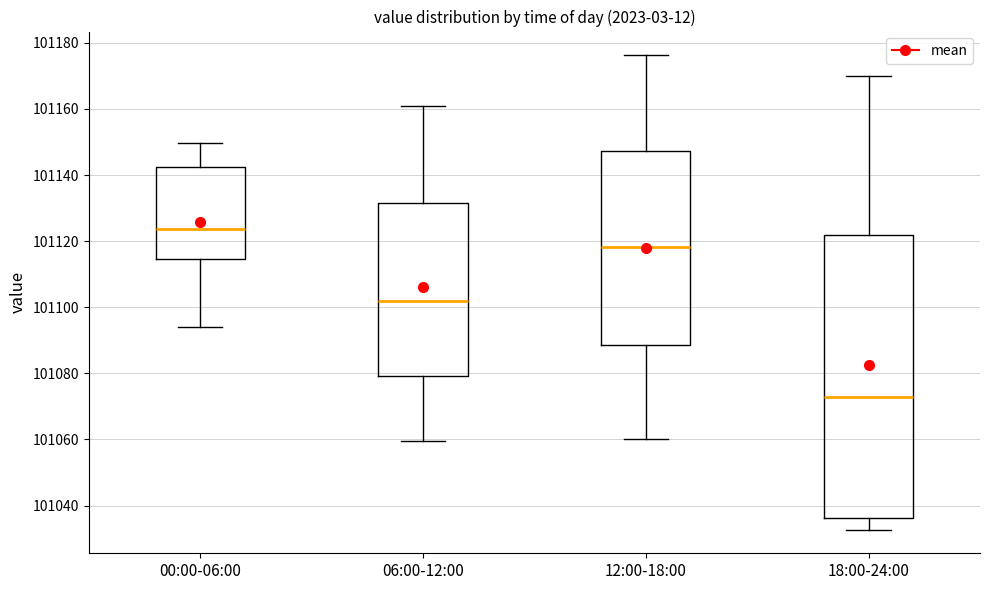

Reading left to right, transcribe this box plot: for each box, give where its median line is, the range the box spans, and where its two whiskers end, as read against the y-axis. The values are not printed on the chart, so give them approximately, as read against the axis.

00:00-06:00: median 101124, box 101114 to 101142, whiskers 101094 to 101150
06:00-12:00: median 101102, box 101080 to 101132, whiskers 101060 to 101160
12:00-18:00: median 101118, box 101088 to 101148, whiskers 101060 to 101176
18:00-24:00: median 101072, box 101036 to 101122, whiskers 101032 to 101170